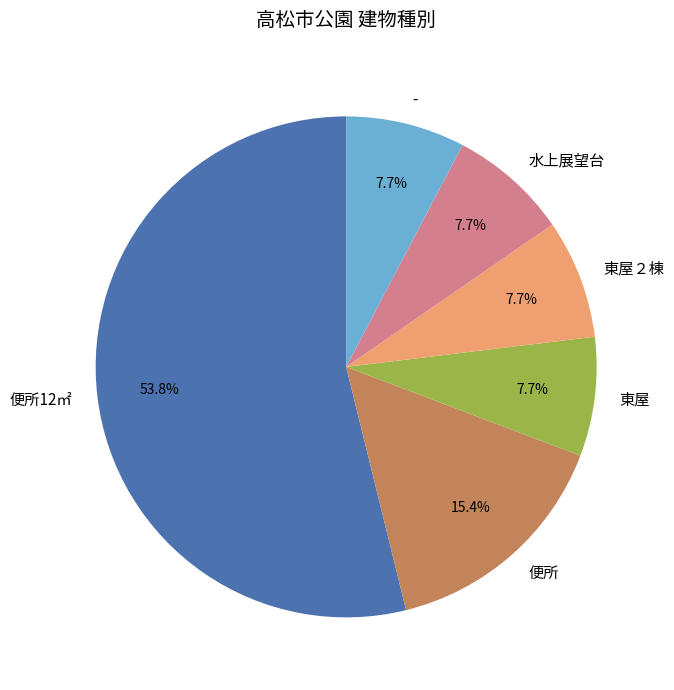

What portion of the pie excludes 東屋２棟?

92.3%